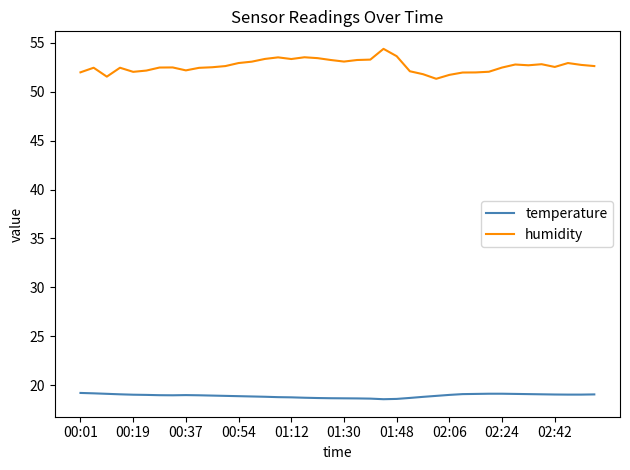

What is the maximum value for temperature?

19.2